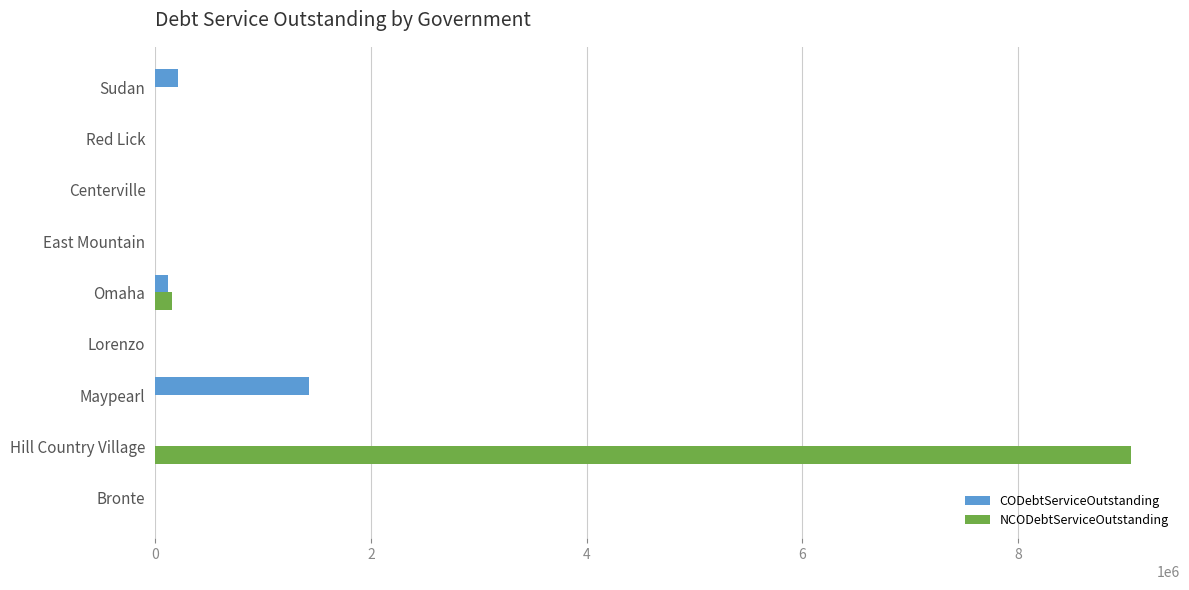

At which label is CODebtServiceOutstanding closest to 713900?

Sudan